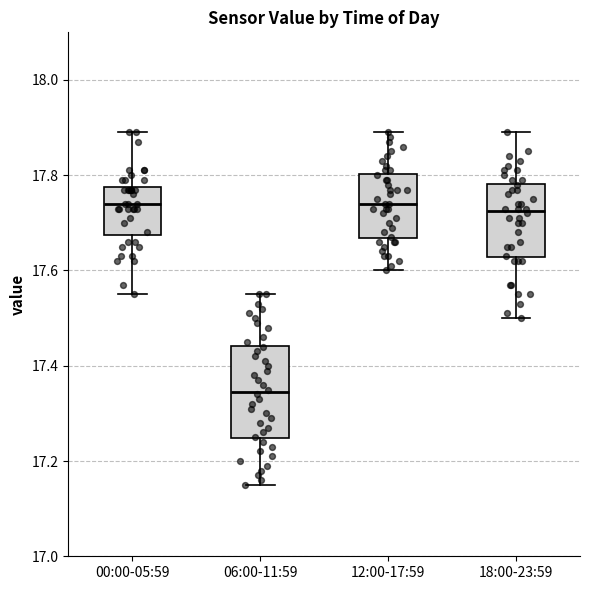

Where does the upper whisker of the box for 06:00-11:59 end on the y-axis? The values are not printed on the chart, so give them approximately, as read against the axis.

17.56